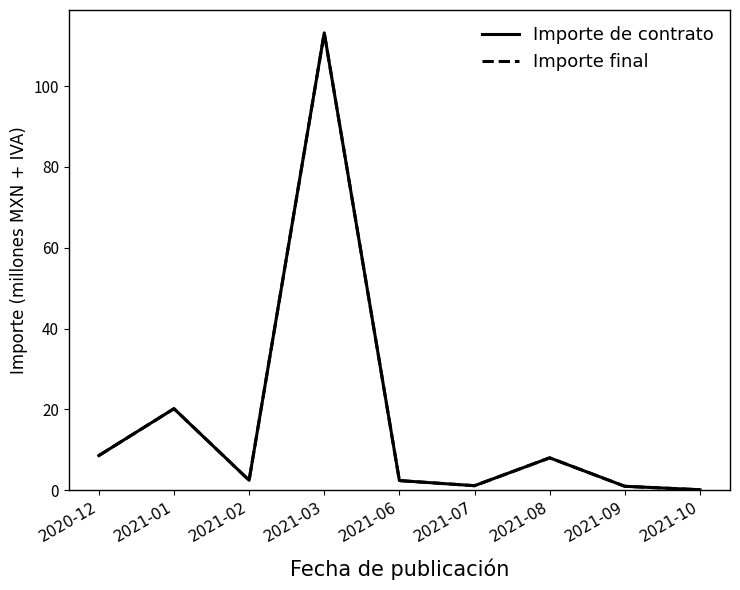

In Importe de contrato, how many points are higher than both neighbors (excluding endpoints)?

3